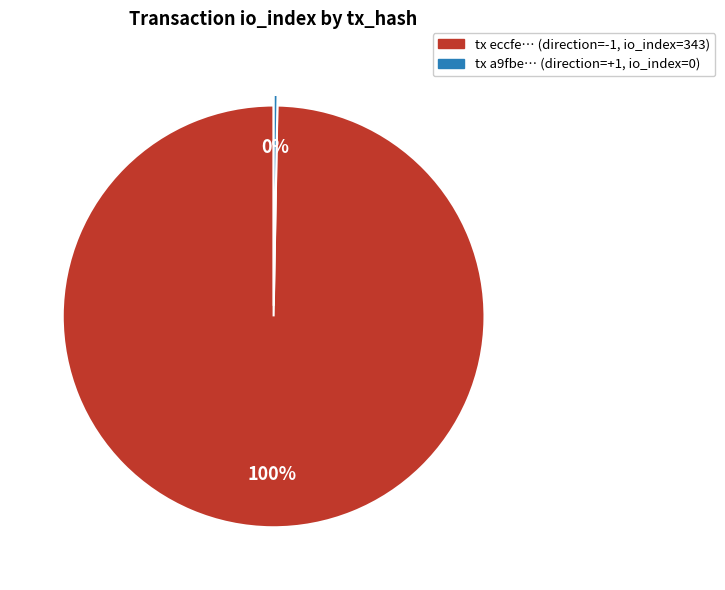

To the nearest percent, what is the average slice percentage?

50%